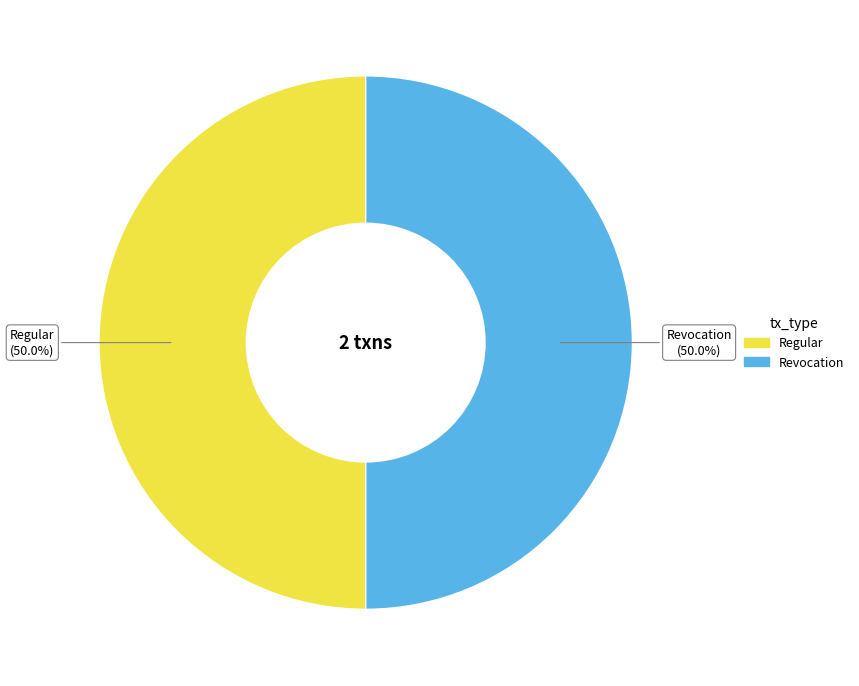

Approximately how many times larger is the value at Regular compared to Revocation?

1.0